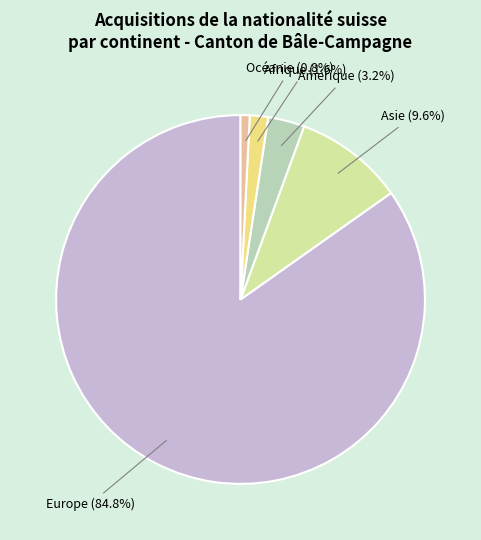

Approximately how many times larger is the value at Asie compared to Afrique?

6.0